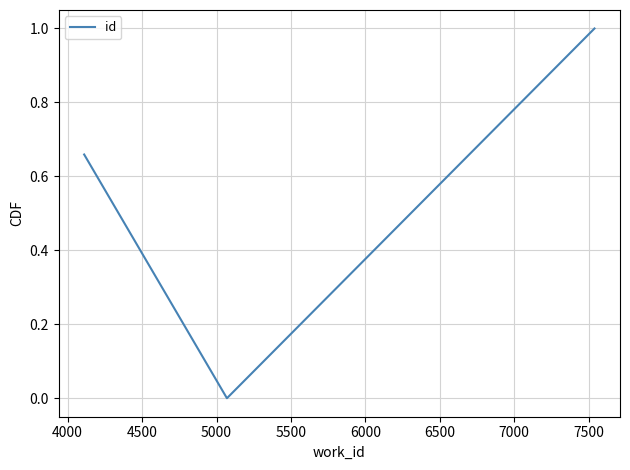

What is the maximum value shown in the chart?

1.0